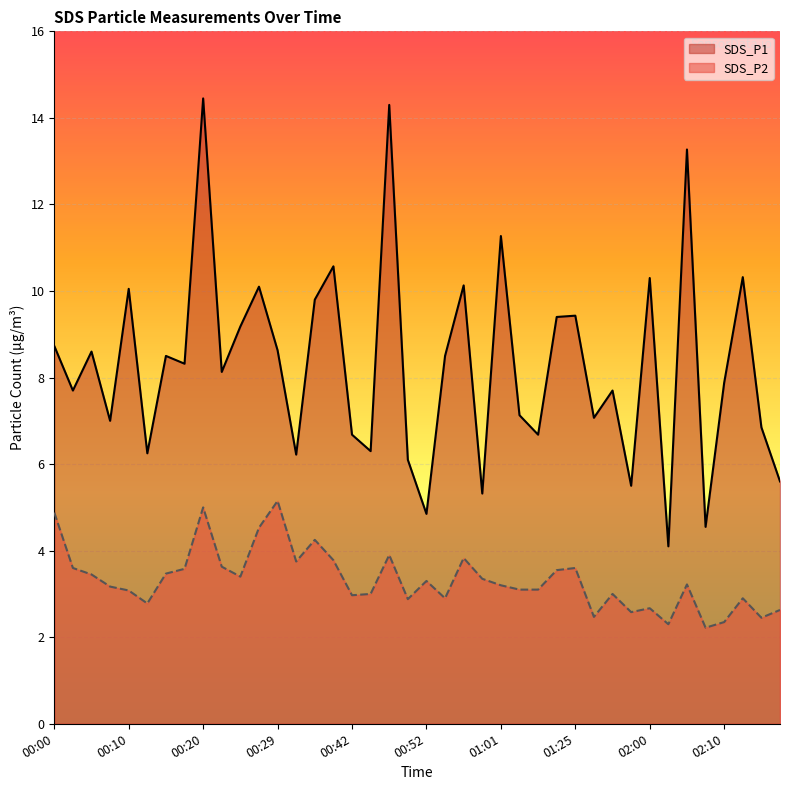

True or false: SDS_P2 and SDS_P1 cross at least once.

False